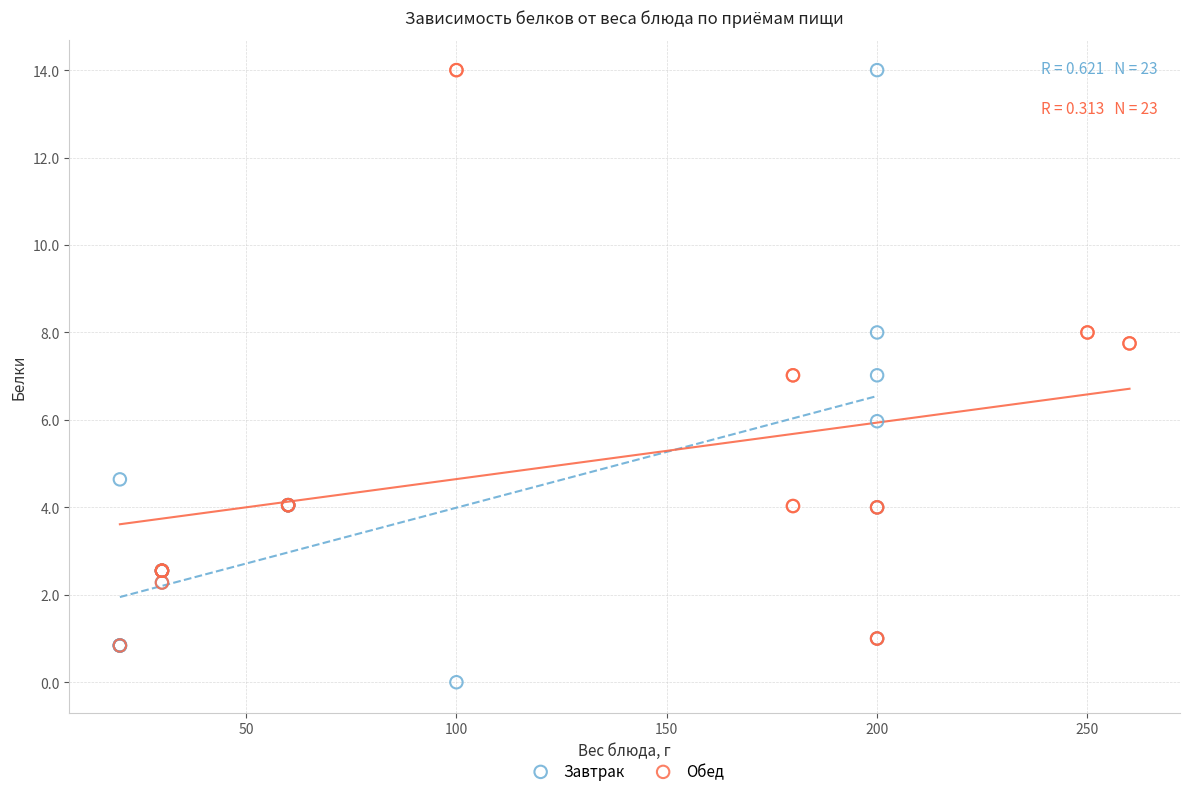

Which series reaches the minimum Y coordinate?

Завтрак